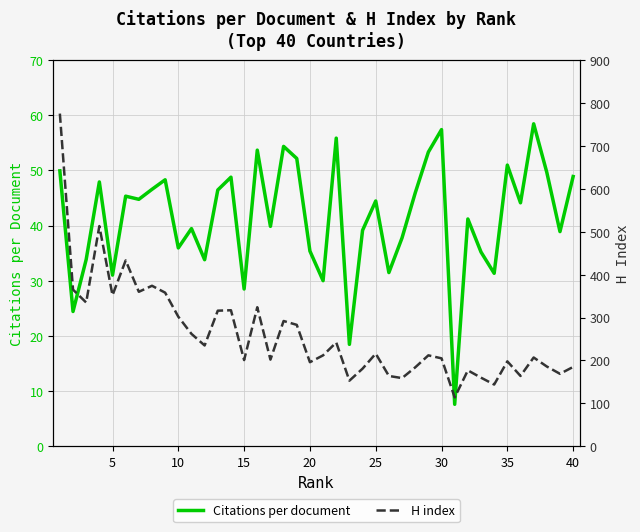

How many interior local valleys does the Citations per document series have?

14